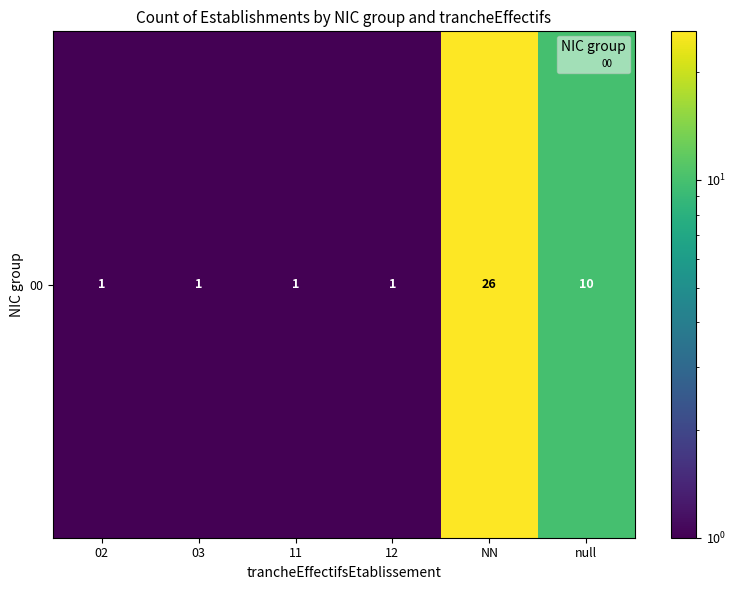

What is the greatest value displayed?

26